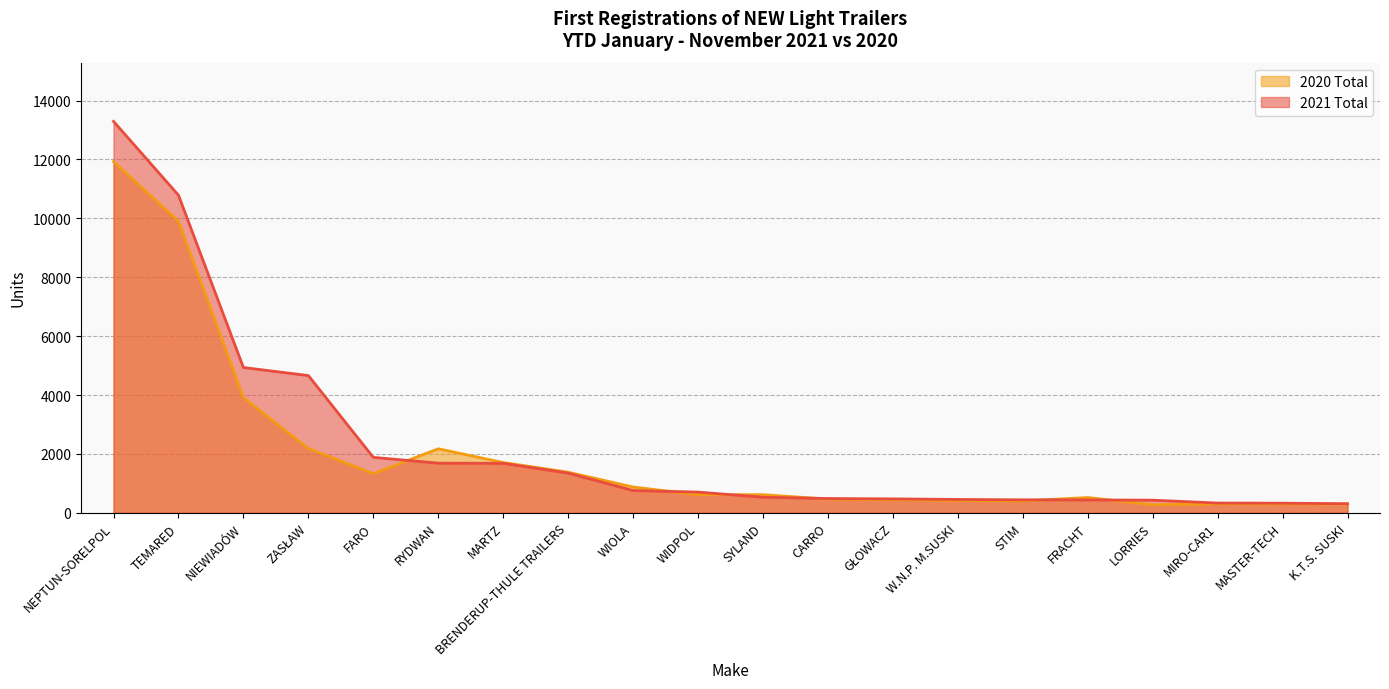

Between LORRIES and NEPTUN-SORELPOL, which is larger?

NEPTUN-SORELPOL